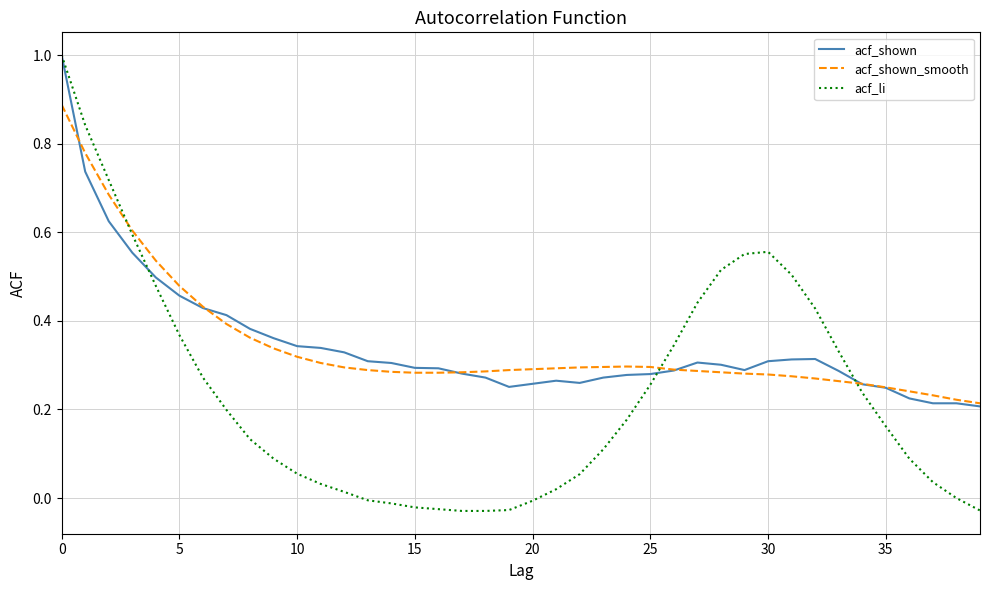

What is the maximum value for acf_li?

1.0